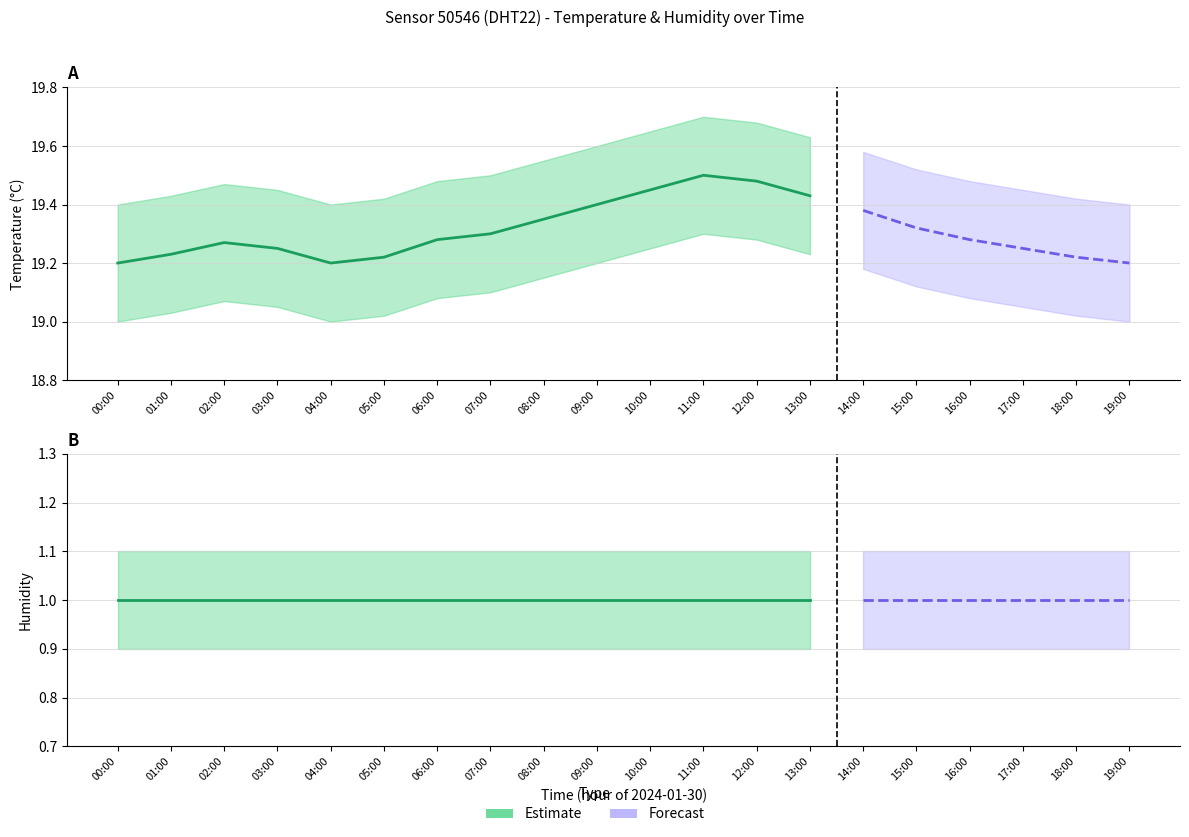

At 05:00, list the series in order from largest to smallest.

temperature, humidity